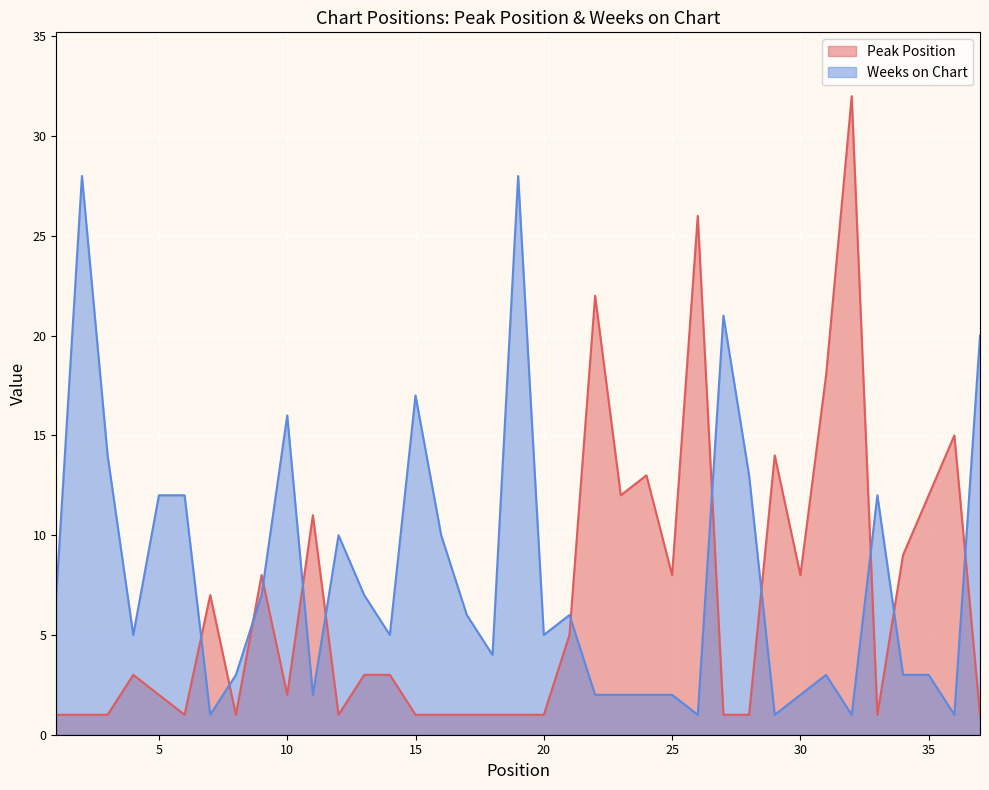

At which category is the sum across all series the highest?

32